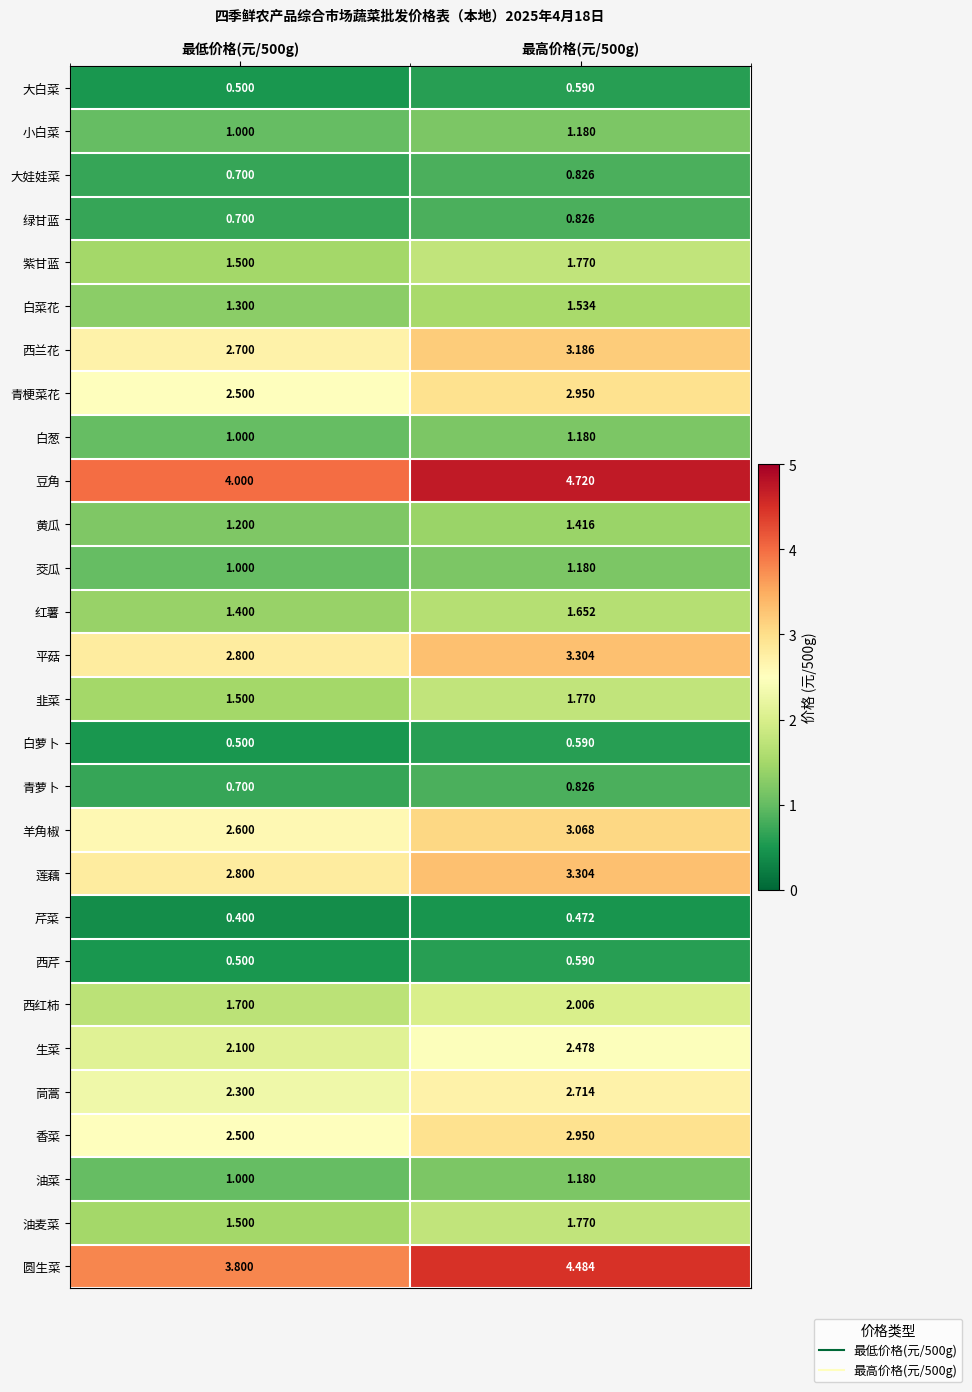

Which series changed the most between 最低价格(元/500g) and 最高价格(元/500g)?

豆角